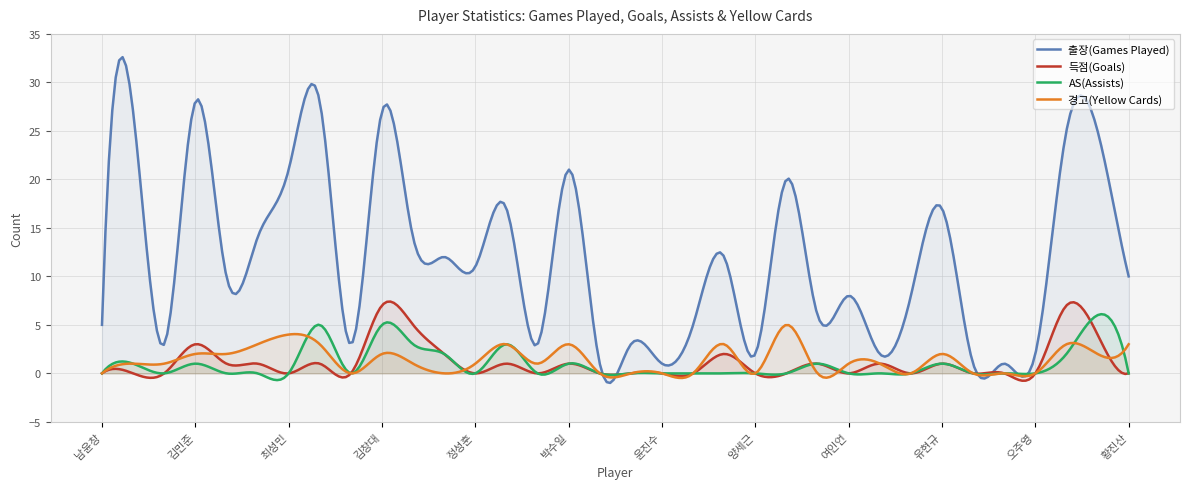

What is the greatest value displayed?

32.6